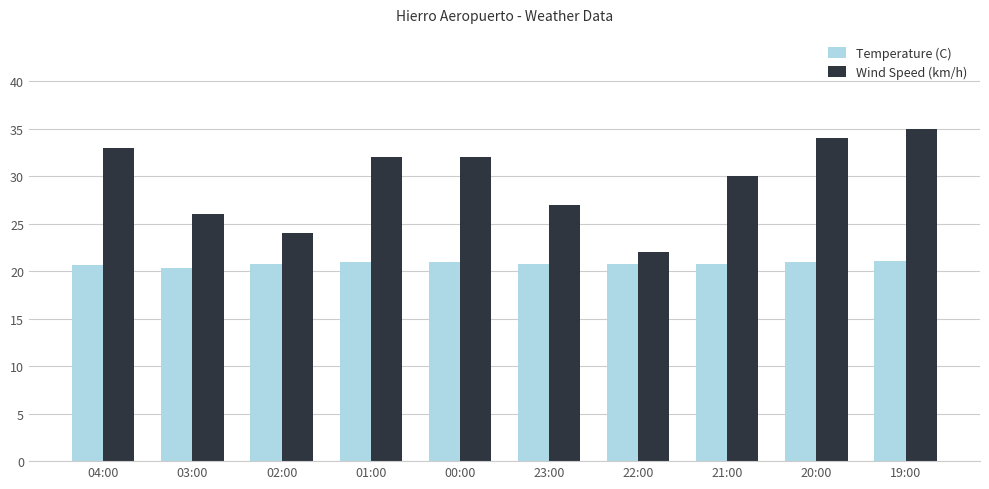

What is the difference between the second highest and second lowest values in the Temperature (C) series?

0.3